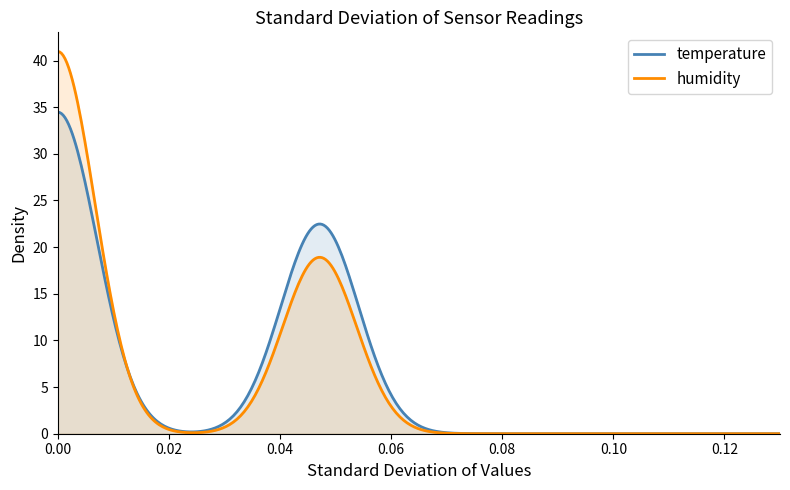

Which series has the largest range (max minus min)?

humidity